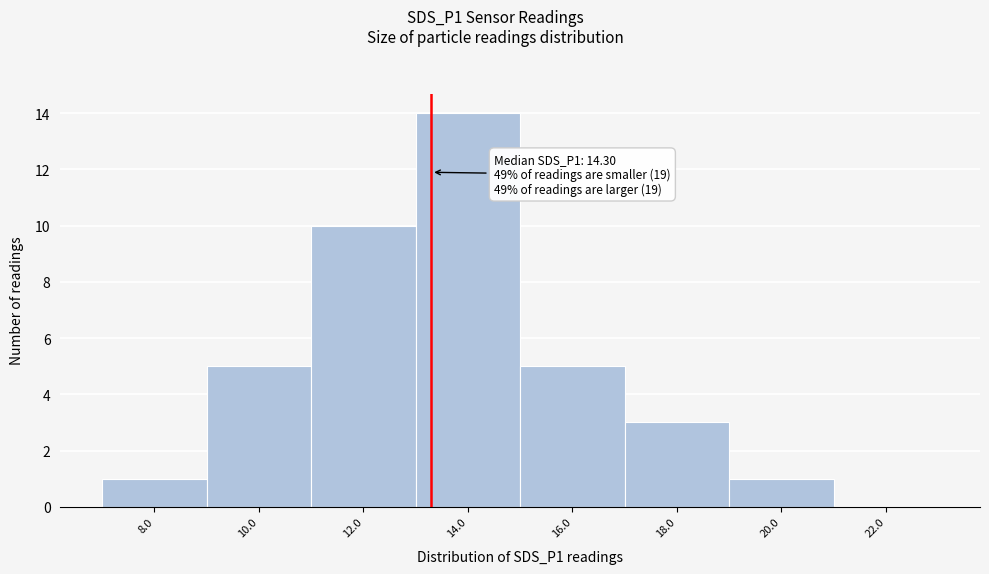

Reading left to right, extract all data points from this chart.

8.0=1	10.0=5	12.0=10	14.0=14	16.0=5	18.0=3	20.0=1	22.0=0